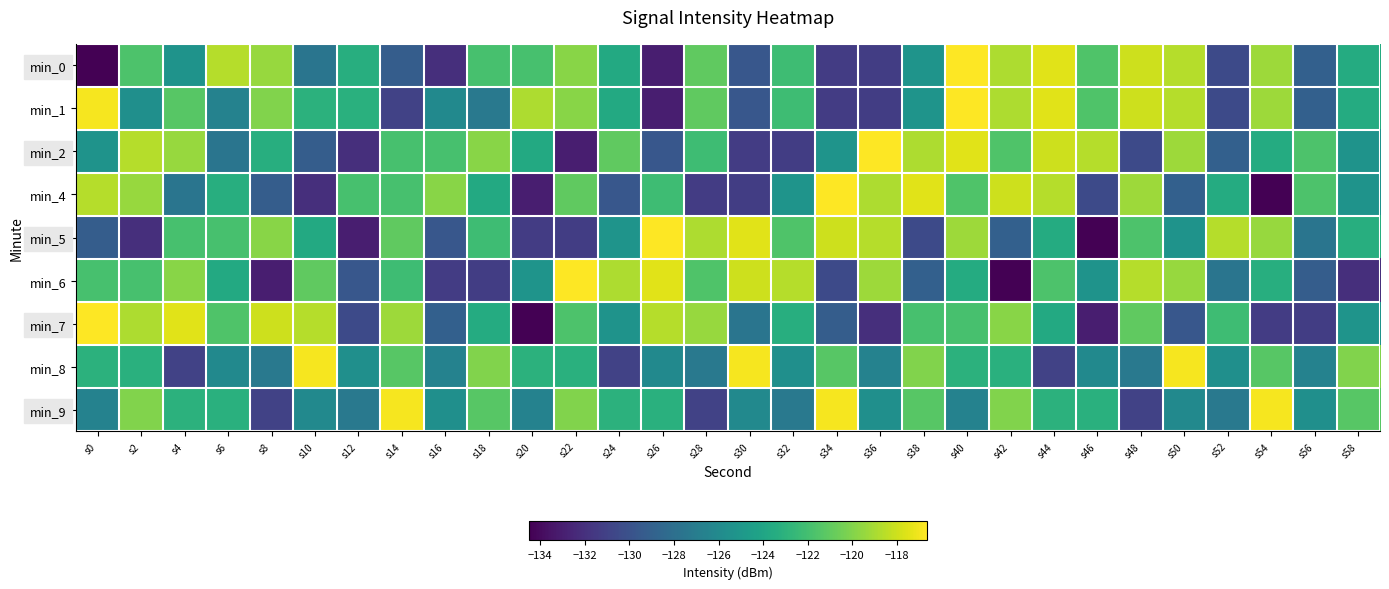

Reading left to right, what are all the values shown in this chart?

min_0: s0=-134.5	s2=-121.6	s4=-125.3	s6=-118.6	s8=-119.4	s10=-127.6	s12=-123.3	s14=-129.2	s16=-132.1	s18=-121.8	s20=-121.8	s22=-119.8	s24=-123.6	s26=-133.0	s28=-121.0	s30=-129.6	s32=-122.2	s34=-131.3	s36=-131.3	s38=-125.2	s40=-116.7	s42=-118.8	s44=-117.5	s46=-121.6	s48=-118.0	s50=-118.6	s52=-130.5	s54=-119.3	s56=-129.0	s58=-123.5
min_1: s0=-116.9	s2=-125.6	s4=-121.3	s6=-126.6	s8=-120.0	s10=-123.0	s12=-123.2	s14=-130.9	s16=-126.0	s18=-127.3	s20=-118.8	s22=-119.8	s24=-123.6	s26=-133.0	s28=-121.0	s30=-129.6	s32=-122.2	s34=-131.3	s36=-131.3	s38=-125.2	s40=-116.7	s42=-118.8	s44=-117.5	s46=-121.6	s48=-118.0	s50=-118.6	s52=-130.5	s54=-119.3	s56=-129.0	s58=-123.5
min_2: s0=-125.3	s2=-118.6	s4=-119.4	s6=-127.6	s8=-123.3	s10=-129.2	s12=-132.1	s14=-121.8	s16=-121.8	s18=-119.8	s20=-123.6	s22=-133.0	s24=-121.0	s26=-129.6	s28=-122.2	s30=-131.3	s32=-131.3	s34=-125.2	s36=-116.7	s38=-118.8	s40=-117.5	s42=-121.6	s44=-118.0	s46=-118.6	s48=-130.5	s50=-119.3	s52=-129.0	s54=-123.5	s56=-121.6	s58=-125.3
min_4: s0=-118.6	s2=-119.4	s4=-127.6	s6=-123.3	s8=-129.2	s10=-132.1	s12=-121.8	s14=-121.8	s16=-119.8	s18=-123.6	s20=-133.0	s22=-121.0	s24=-129.6	s26=-122.2	s28=-131.3	s30=-131.3	s32=-125.2	s34=-116.7	s36=-118.8	s38=-117.5	s40=-121.6	s42=-118.0	s44=-118.6	s46=-130.5	s48=-119.3	s50=-129.0	s52=-123.5	s54=-134.5	s56=-121.6	s58=-125.3
min_5: s0=-129.2	s2=-132.1	s4=-121.8	s6=-121.8	s8=-119.8	s10=-123.6	s12=-133.0	s14=-121.0	s16=-129.6	s18=-122.2	s20=-131.3	s22=-131.3	s24=-125.2	s26=-116.7	s28=-118.8	s30=-117.5	s32=-121.6	s34=-118.0	s36=-118.6	s38=-130.5	s40=-119.3	s42=-129.0	s44=-123.5	s46=-134.5	s48=-121.6	s50=-125.3	s52=-118.6	s54=-119.4	s56=-127.6	s58=-123.3
min_6: s0=-121.8	s2=-121.8	s4=-119.8	s6=-123.6	s8=-133.0	s10=-121.0	s12=-129.6	s14=-122.2	s16=-131.3	s18=-131.3	s20=-125.2	s22=-116.7	s24=-118.8	s26=-117.5	s28=-121.6	s30=-118.0	s32=-118.6	s34=-130.5	s36=-119.3	s38=-129.0	s40=-123.5	s42=-134.5	s44=-121.6	s46=-125.3	s48=-118.6	s50=-119.4	s52=-127.6	s54=-123.3	s56=-129.2	s58=-132.1
min_7: s0=-116.7	s2=-118.8	s4=-117.5	s6=-121.6	s8=-118.0	s10=-118.6	s12=-130.5	s14=-119.3	s16=-129.0	s18=-123.5	s20=-134.5	s22=-121.6	s24=-125.3	s26=-118.6	s28=-119.4	s30=-127.6	s32=-123.3	s34=-129.2	s36=-132.1	s38=-121.8	s40=-121.8	s42=-119.8	s44=-123.6	s46=-133.0	s48=-121.0	s50=-129.6	s52=-122.2	s54=-131.3	s56=-131.3	s58=-125.2
min_8: s0=-123.0	s2=-123.2	s4=-130.9	s6=-126.0	s8=-127.3	s10=-116.9	s12=-125.6	s14=-121.3	s16=-126.6	s18=-120.0	s20=-123.0	s22=-123.2	s24=-130.9	s26=-126.0	s28=-127.3	s30=-116.9	s32=-125.6	s34=-121.3	s36=-126.6	s38=-120.0	s40=-123.0	s42=-123.2	s44=-130.9	s46=-126.0	s48=-127.3	s50=-116.9	s52=-125.6	s54=-121.3	s56=-126.6	s58=-120.0
min_9: s0=-126.6	s2=-120.0	s4=-123.0	s6=-123.2	s8=-130.9	s10=-126.0	s12=-127.3	s14=-116.9	s16=-125.6	s18=-121.3	s20=-126.6	s22=-120.0	s24=-123.0	s26=-123.2	s28=-130.9	s30=-126.0	s32=-127.3	s34=-116.9	s36=-125.6	s38=-121.3	s40=-126.6	s42=-120.0	s44=-123.0	s46=-123.2	s48=-130.9	s50=-126.0	s52=-127.3	s54=-116.9	s56=-125.6	s58=-121.3